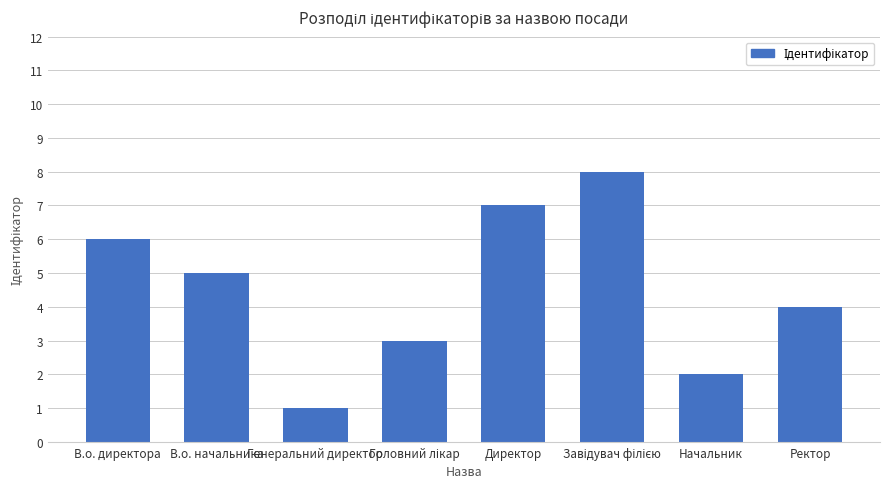

What is the label of the 1st bar from the left?

В.о. директора